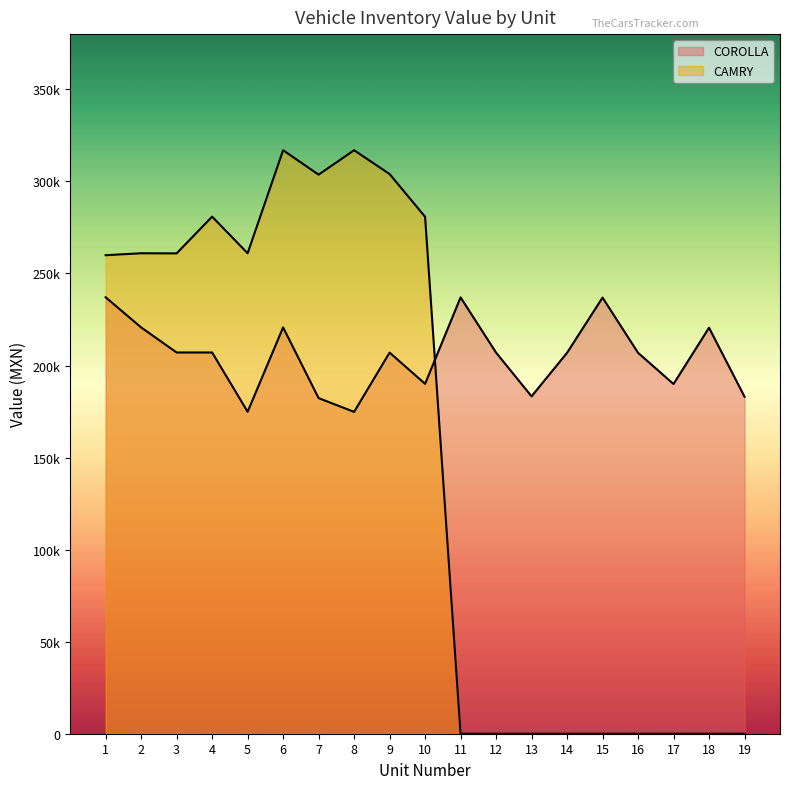

Is it true that CAMRY equals 316936.2 at 8?

True